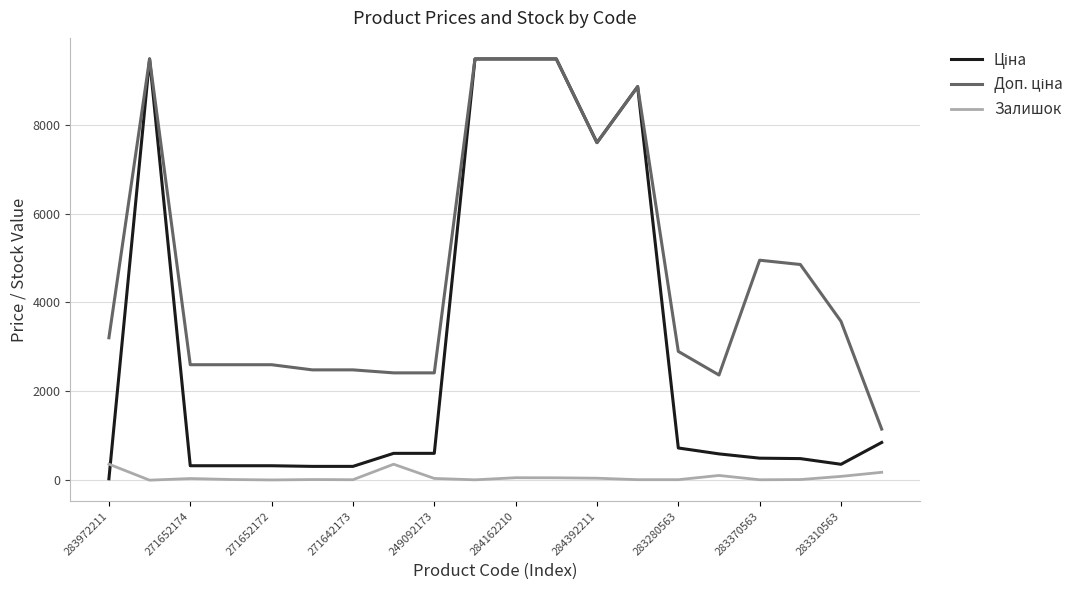

Reading left to right, extract all data points from this chart.

Ціна: 32.0	9480.1	324.8	324.8	324.8	310.3	310.3	603.7	603.7	9480.1	9480.1	9480.1	7596.5	8856.7	724.5	591.6	495.0	485.4	357.4	848.4
Доп. ціна: 3205.0	9480.1	2598.3	2598.3	2598.3	2482.4	2482.4	2414.8	2414.8	9480.1	9480.1	9480.1	7596.5	8856.7	2897.8	2366.5	4950.4	4853.8	3573.9	1149.7
Залишок: 360.0	0.0	37.0	15.0	5.0	14.0	10.0	359.0	39.0	8.0	55.0	53.0	44.0	11.0	11.0	106.0	9.0	14.0	85.0	177.0